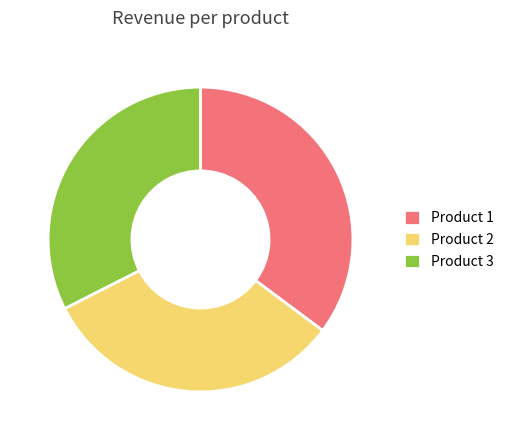

Is the sum of Product 2 and Product 1 greater than half?

Yes